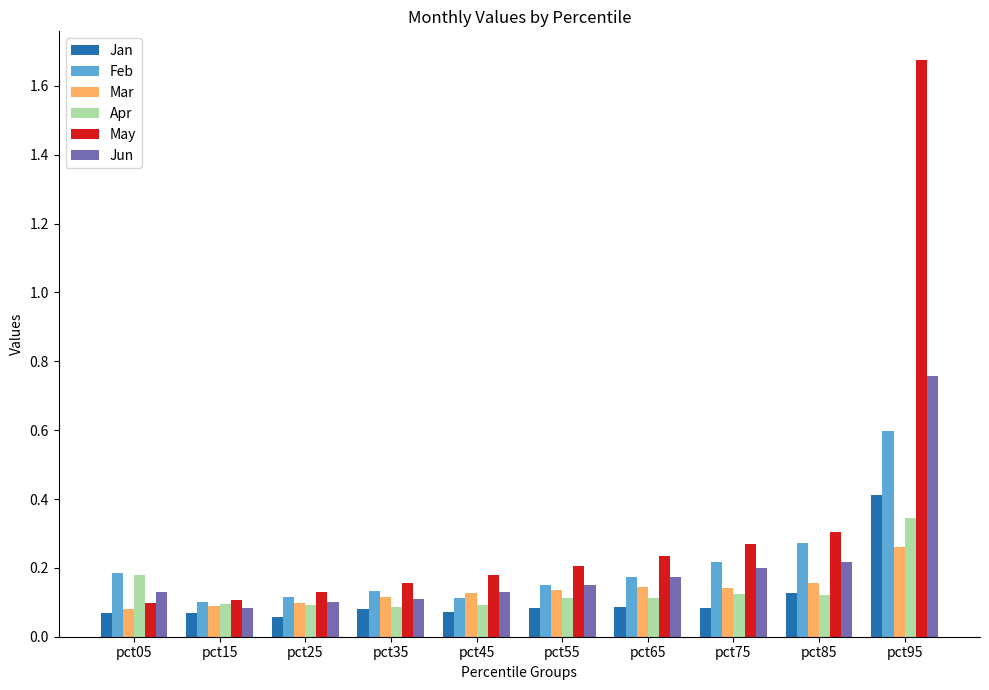

How many Feb values are between 0 and 1?

10